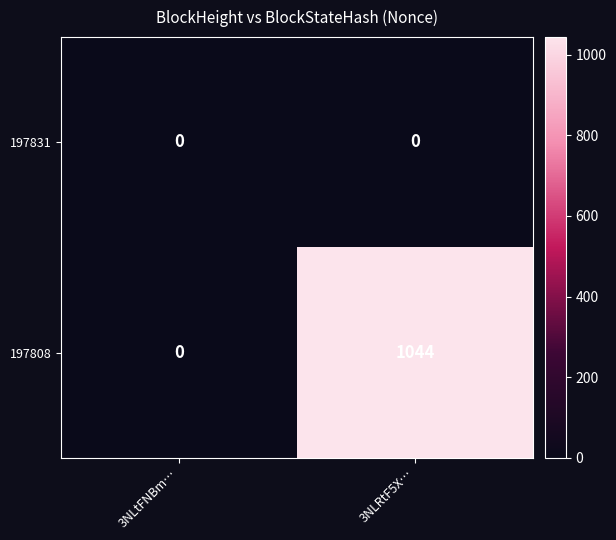

Which series has the widest spread of values?

197808